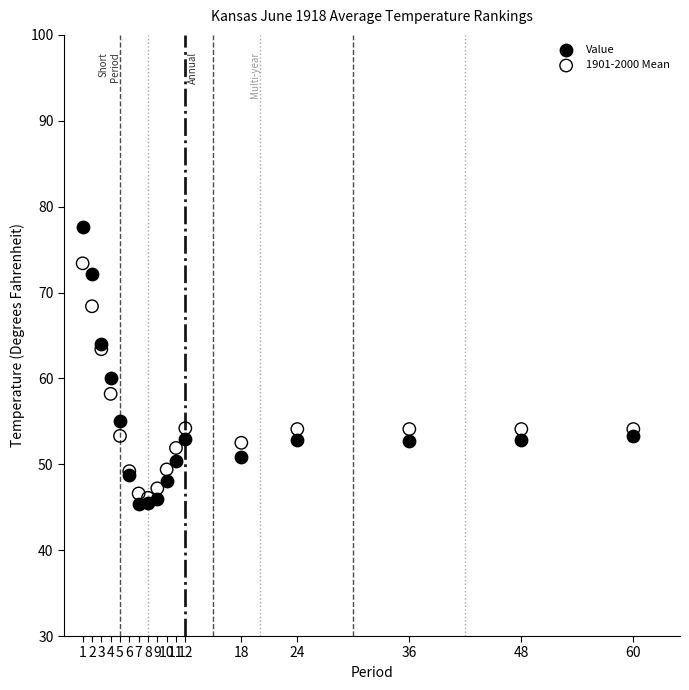

Which series contains the highest Y value?

Value